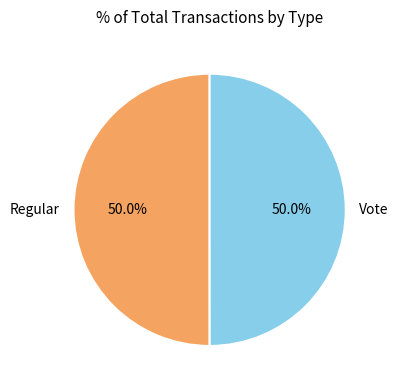

The Regular slice represents 43% of the pie. True or false?

False